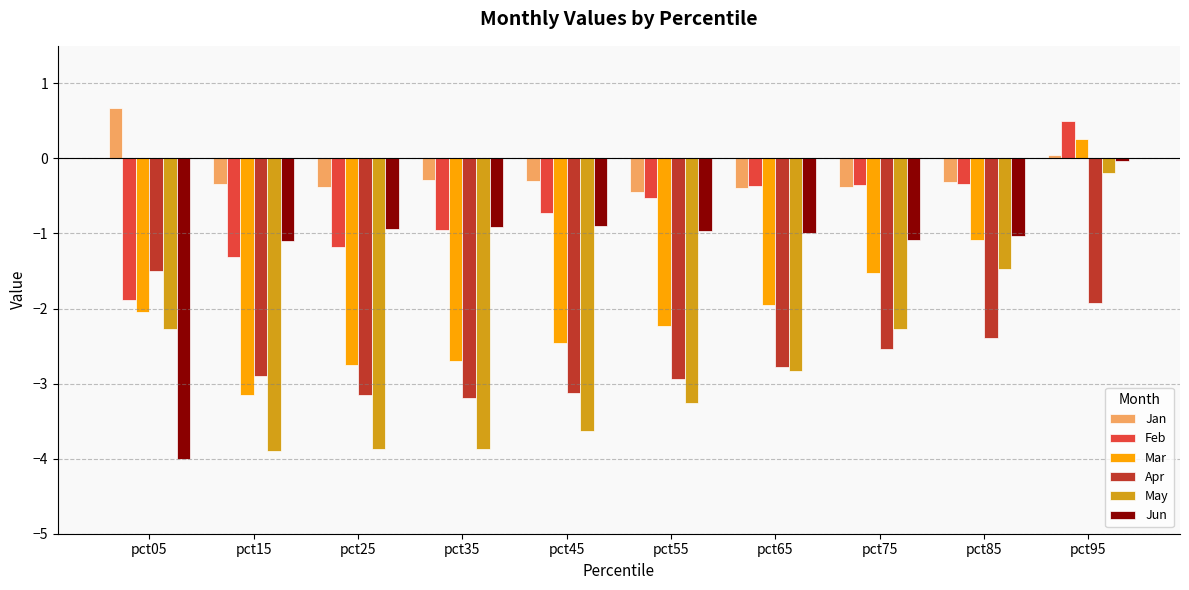

How many groups of bars are there?

10